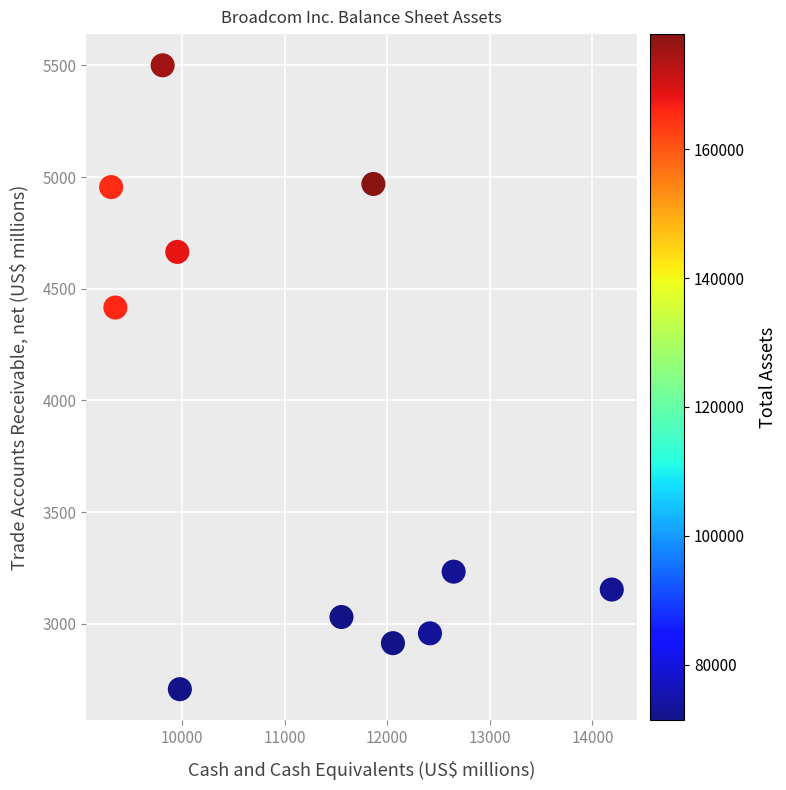

What is the range of X values (max minus min)?

4882